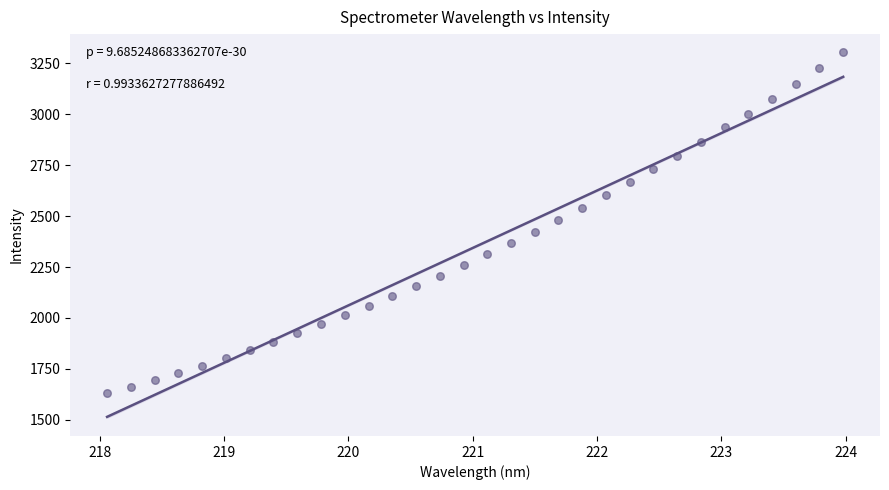

What is the range of Y values (max minus min)?

1674.4